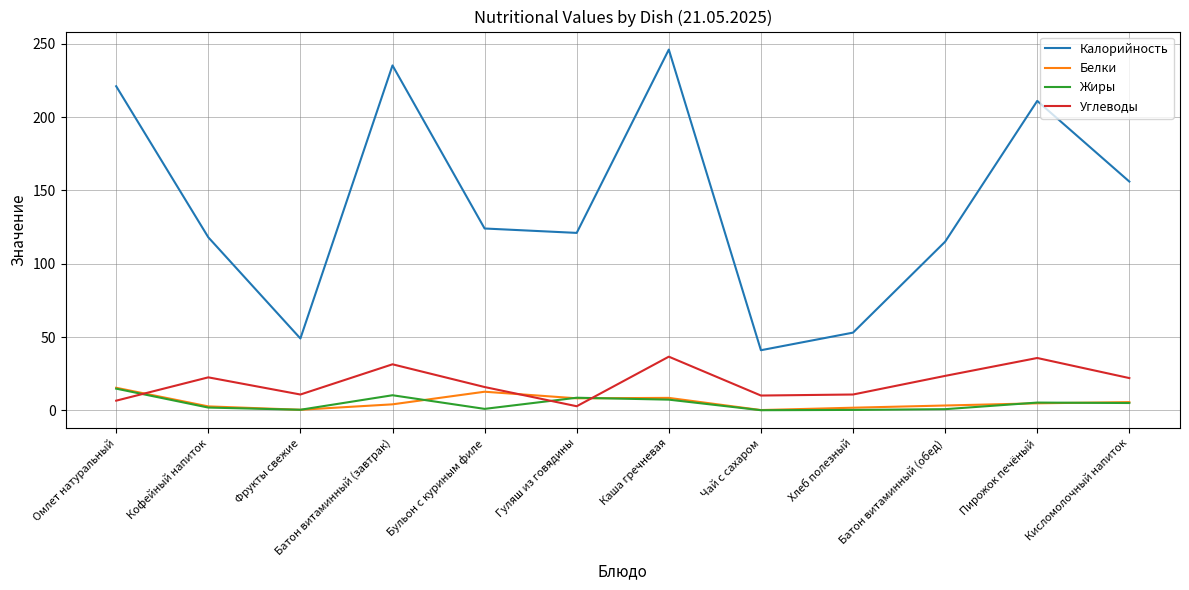

At how many categories does at least one series exceed 131?

5